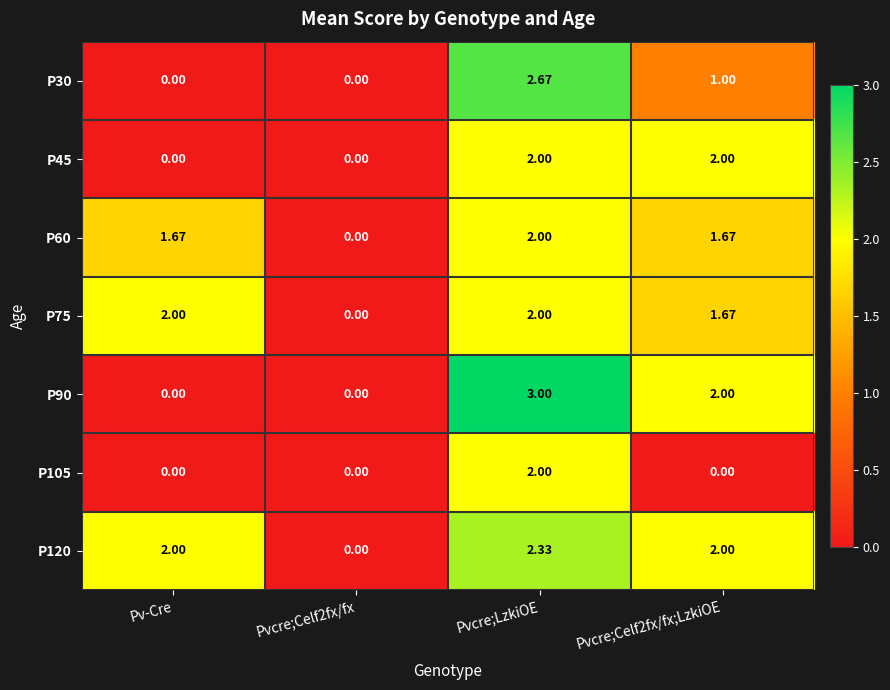

At which category does the chart reach its peak across all series?

Pvcre;LzkiOE